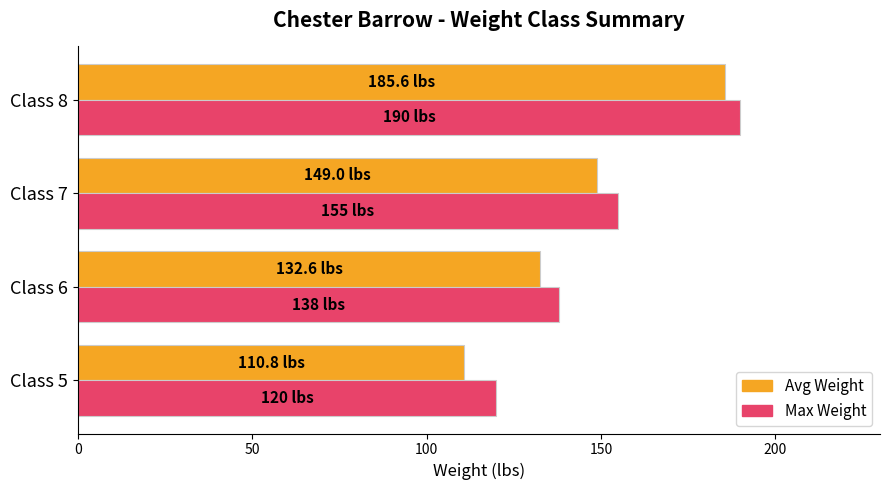

What is the difference between the second highest and second lowest values in the Max Weight series?

17.0